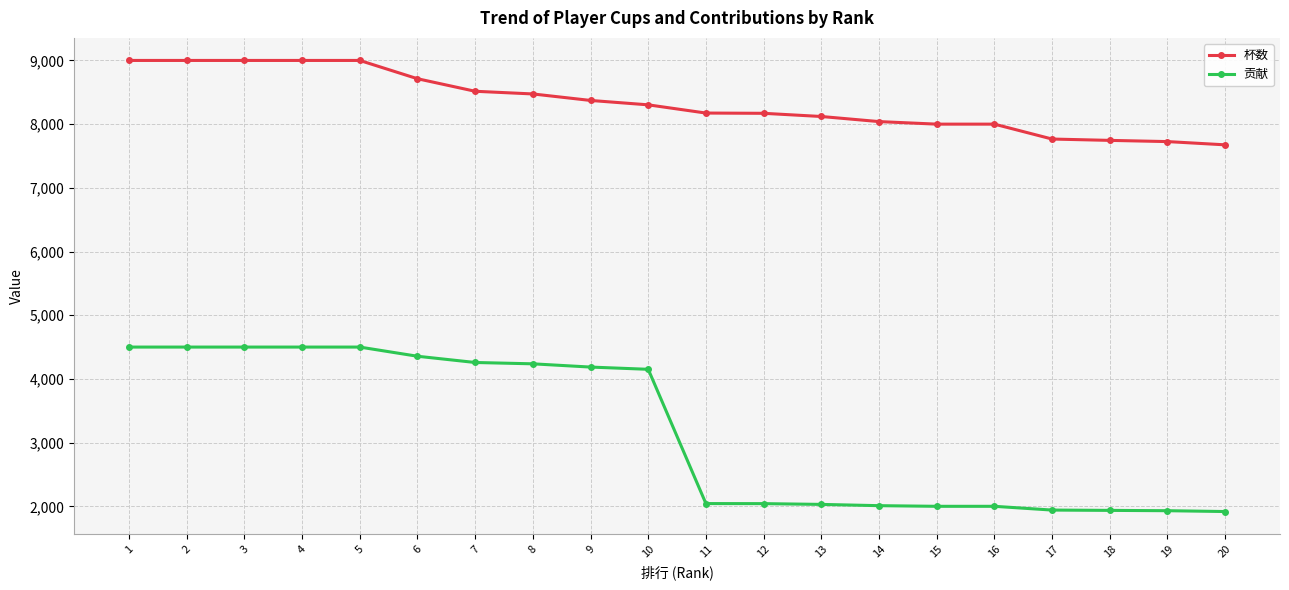

The value of 杯数 at 20 is 7675. True or false?

True